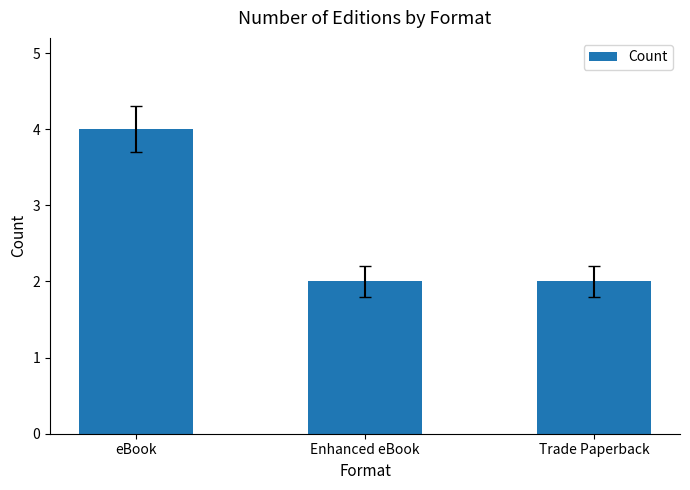

Is it true that the value at Enhanced eBook is 1?

False